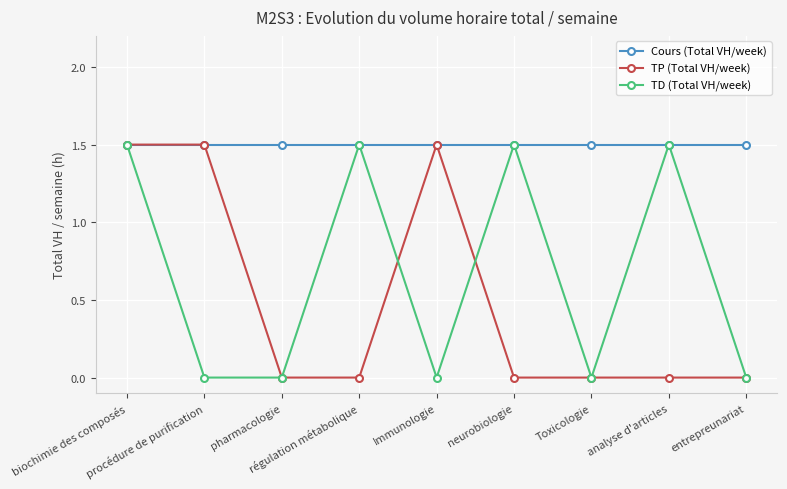

The value of Cours (Total VH/week) at entrepreunariat is 1.5. True or false?

True